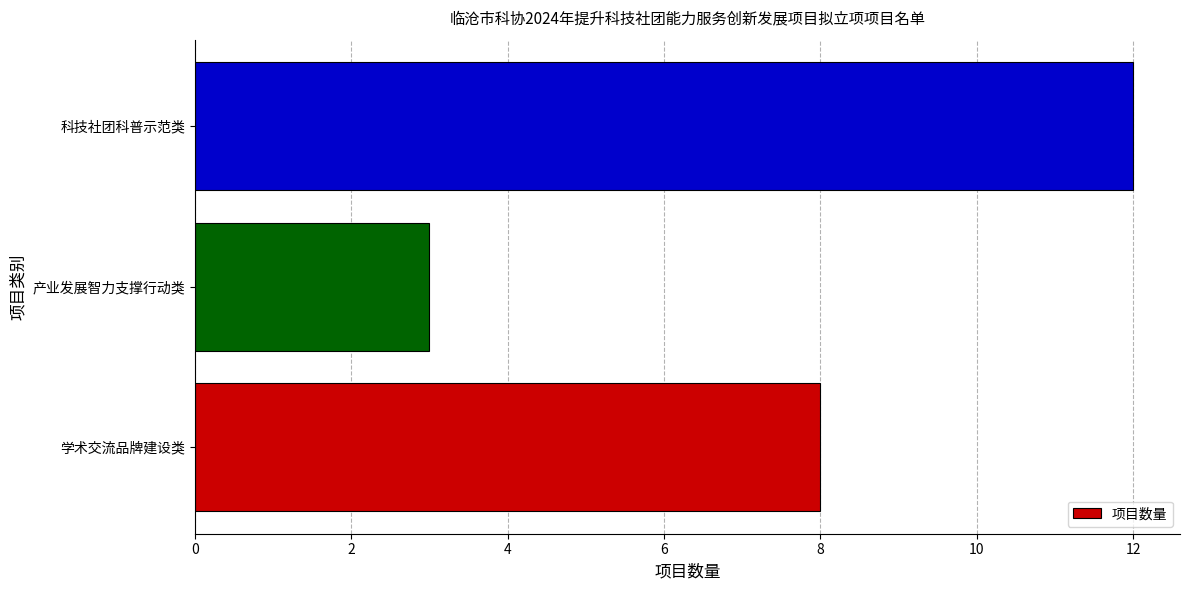

What is the greatest value displayed?

12